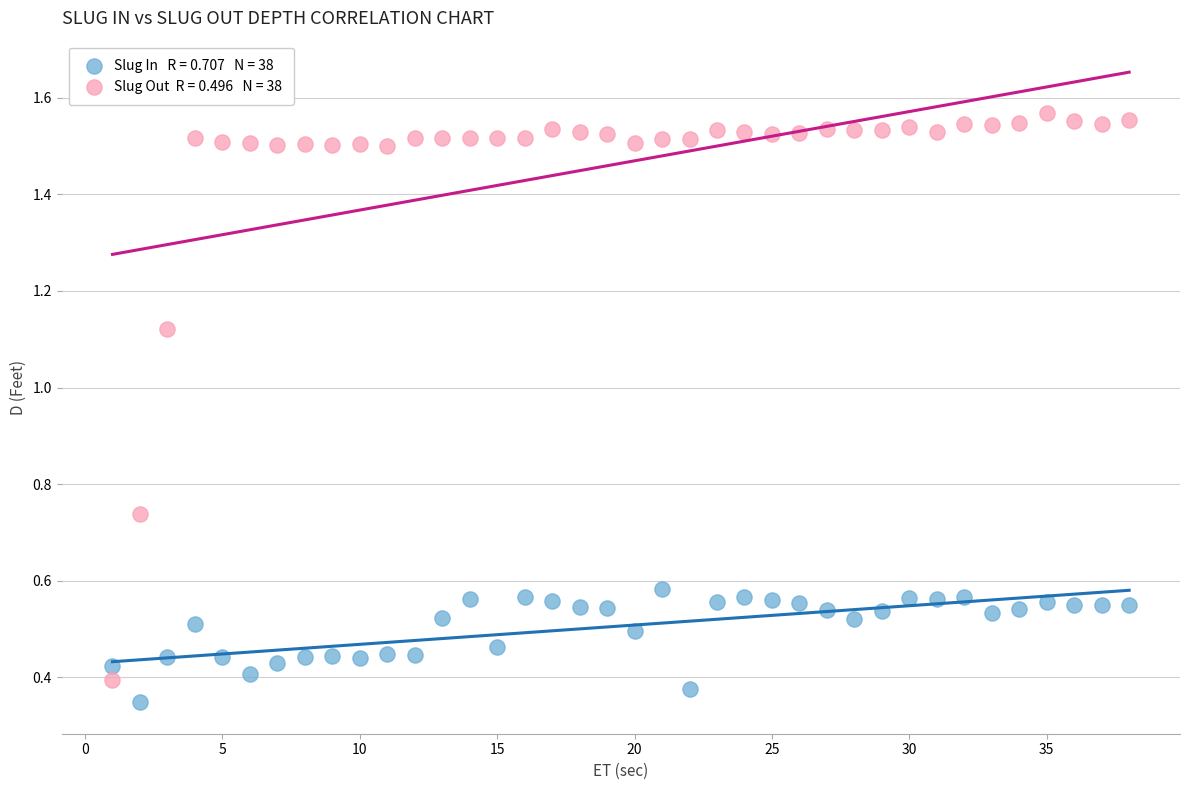

Across all data points, what is the range of Y values (max minus min)?

1.2